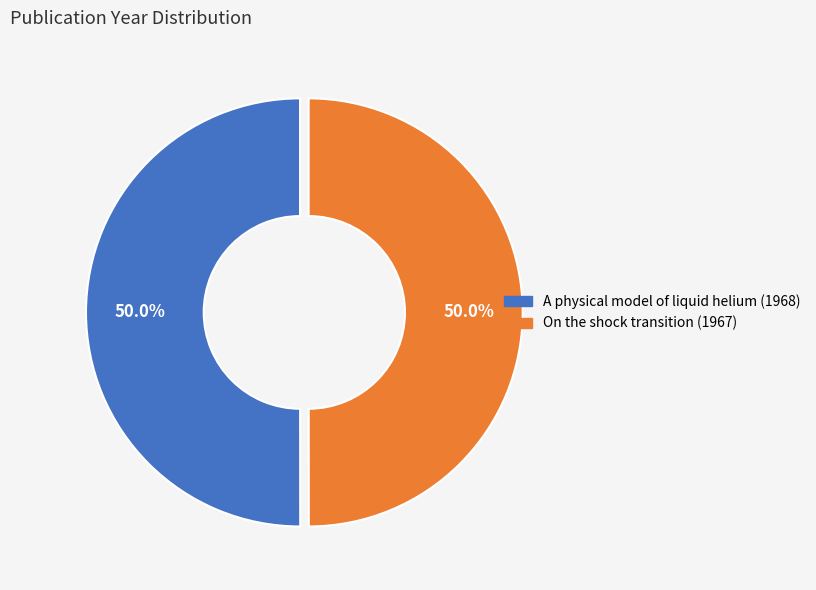

What portion of the pie excludes A physical model of liquid helium (1968)?

50.0%